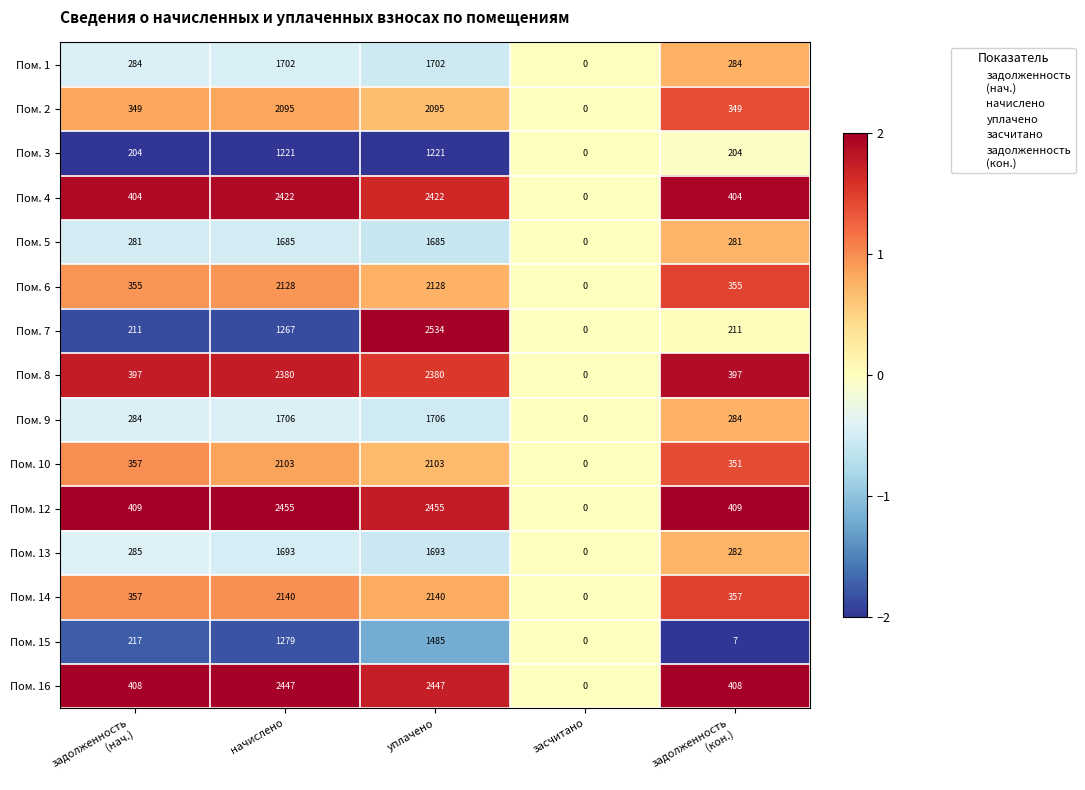

Which series has the largest total across all categories?

Пом. 12